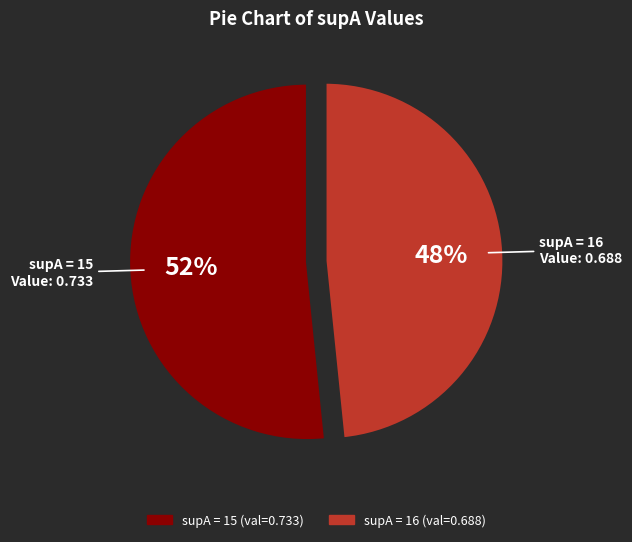

Does any single category account for the majority?

Yes